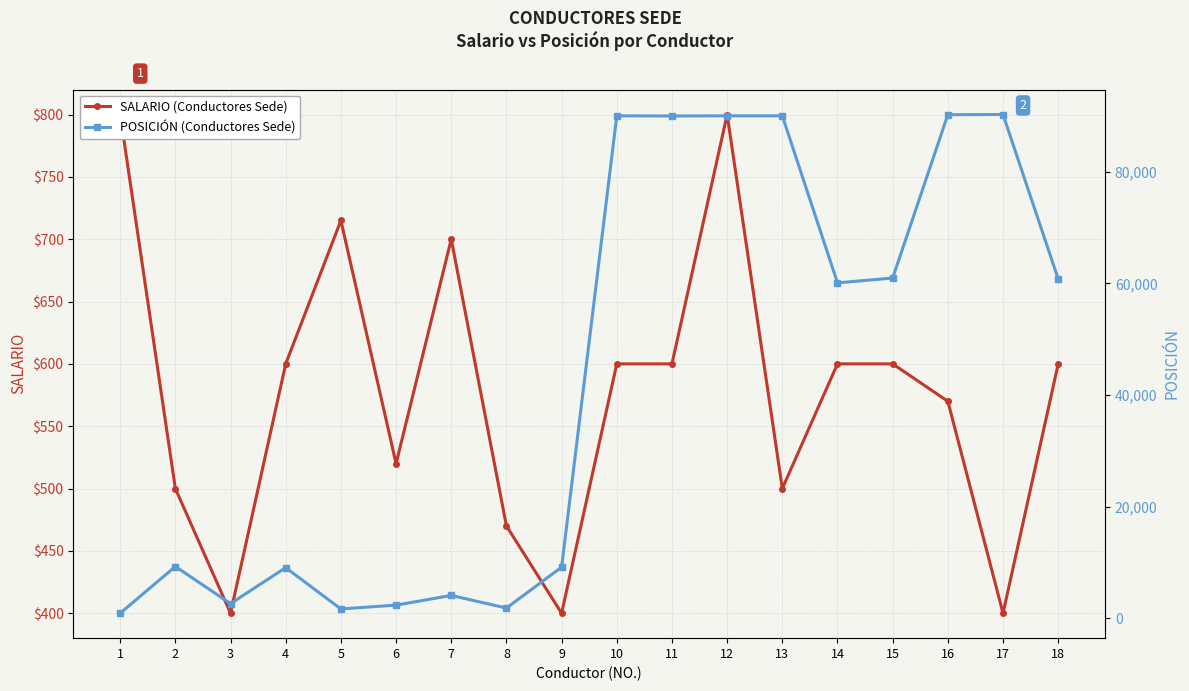

The POSICIÓN (Conductores Sede) series shows 3034 at 2. True or false?

False